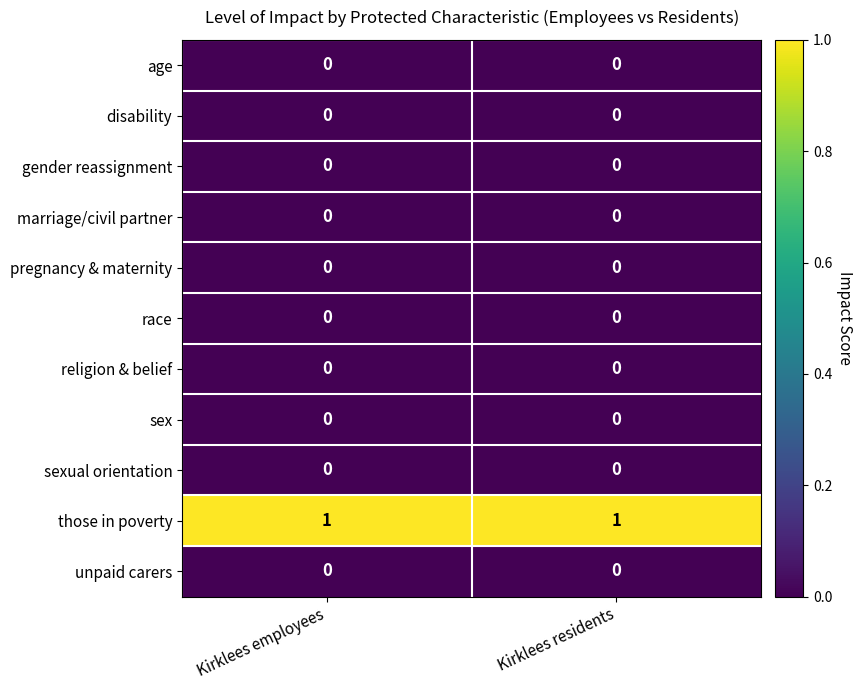

The gender reassignment series shows 0 at Kirklees residents. True or false?

True